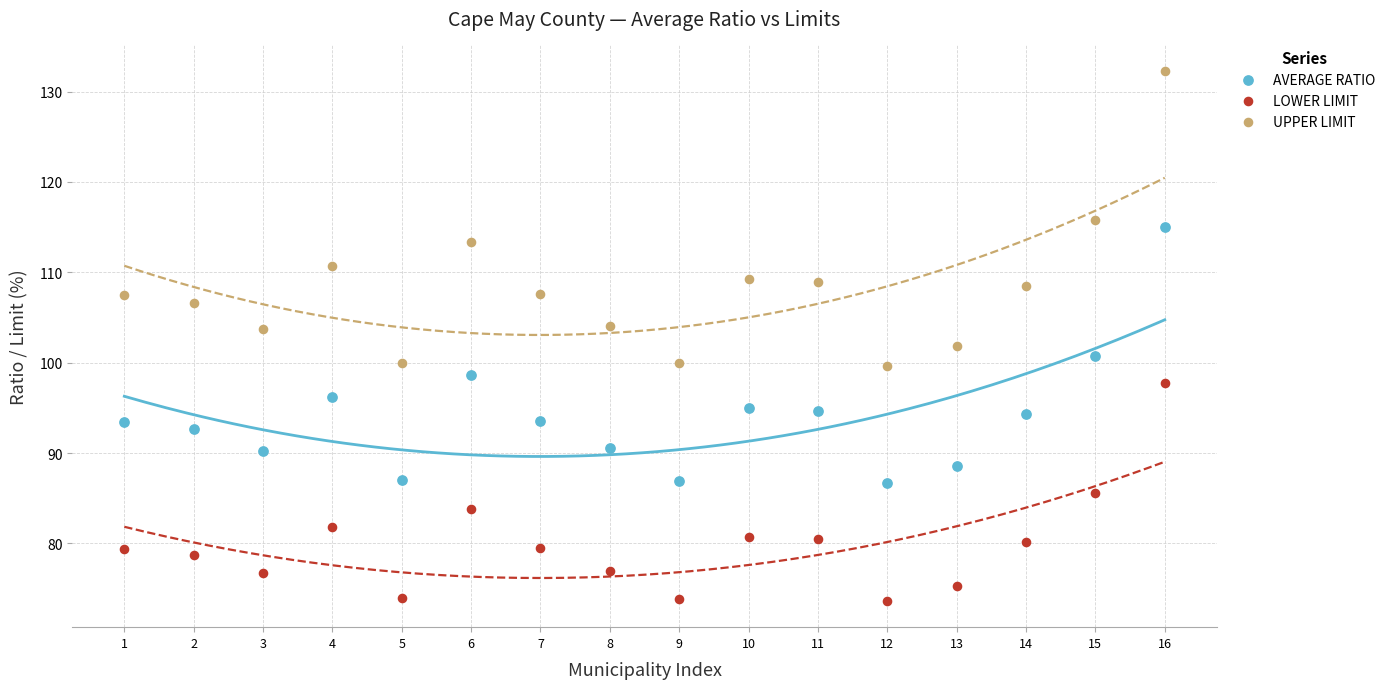

Across all data points, what is the range of Y values (max minus min)?

58.6